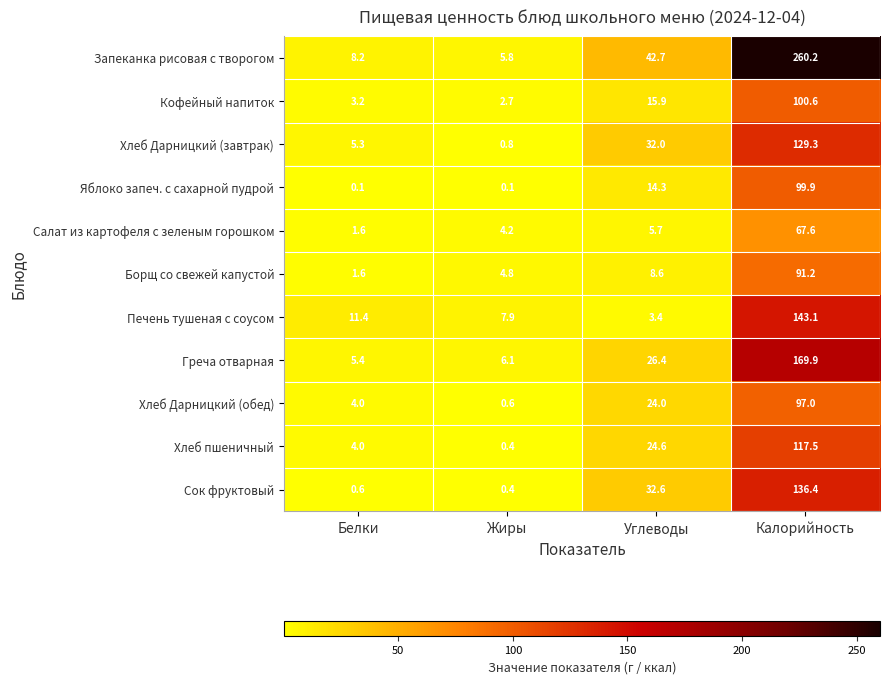

Rank the categories by Хлеб пшеничный value from highest to lowest.

Калорийность, Углеводы, Белки, Жиры